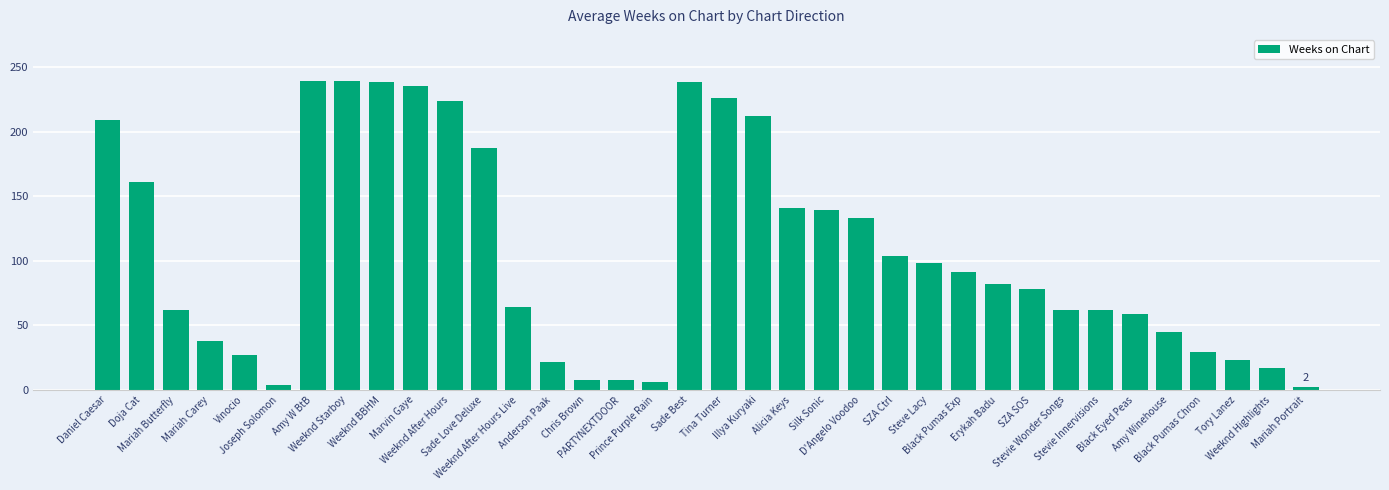

What is the difference between the second highest and minimum values?

237